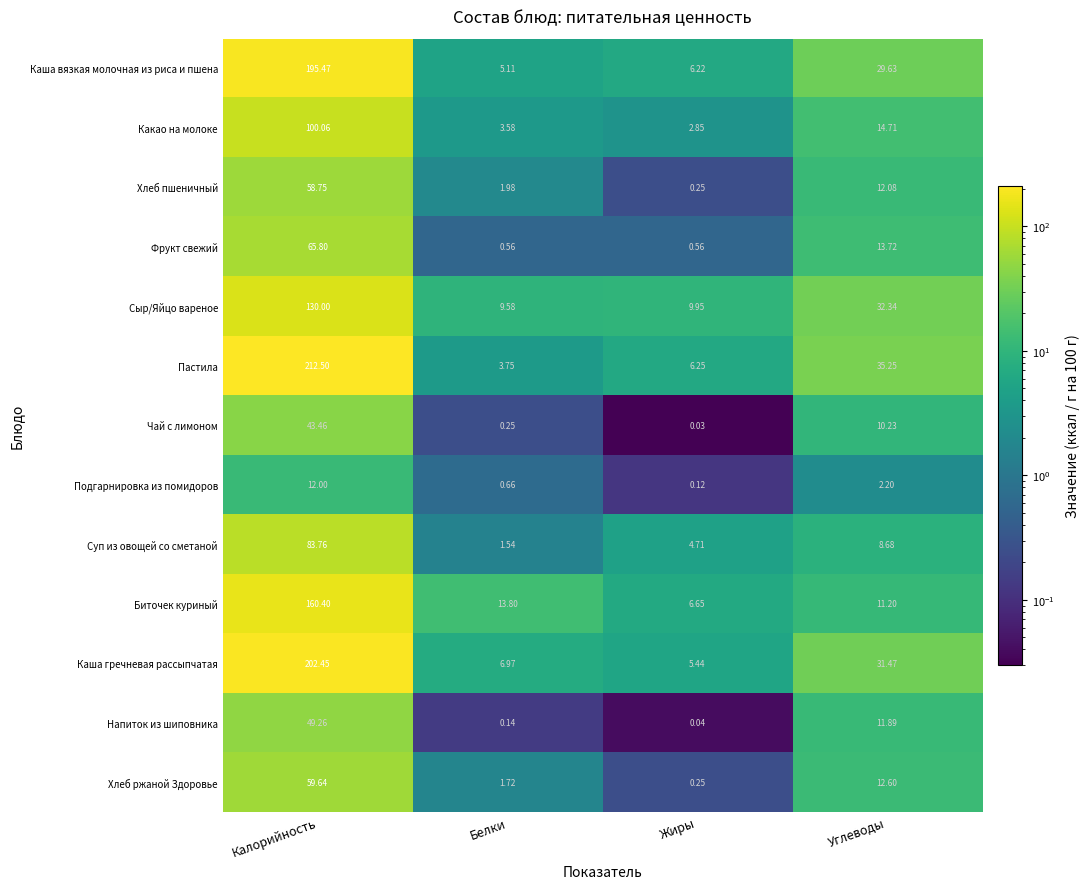

List the series in order of their peak value, lowest first.

Подгарнировка из помидоров, Чай с лимоном, Напиток из шиповника, Хлеб пшеничный, Хлеб ржаной Здоровье, Фрукт свежий, Суп из овощей со сметаной, Какао на молоке, Сыр/Яйцо вареное, Биточек куриный, Каша вязкая молочная из риса и пшена, Каша гречневая рассыпчатая, Пастила